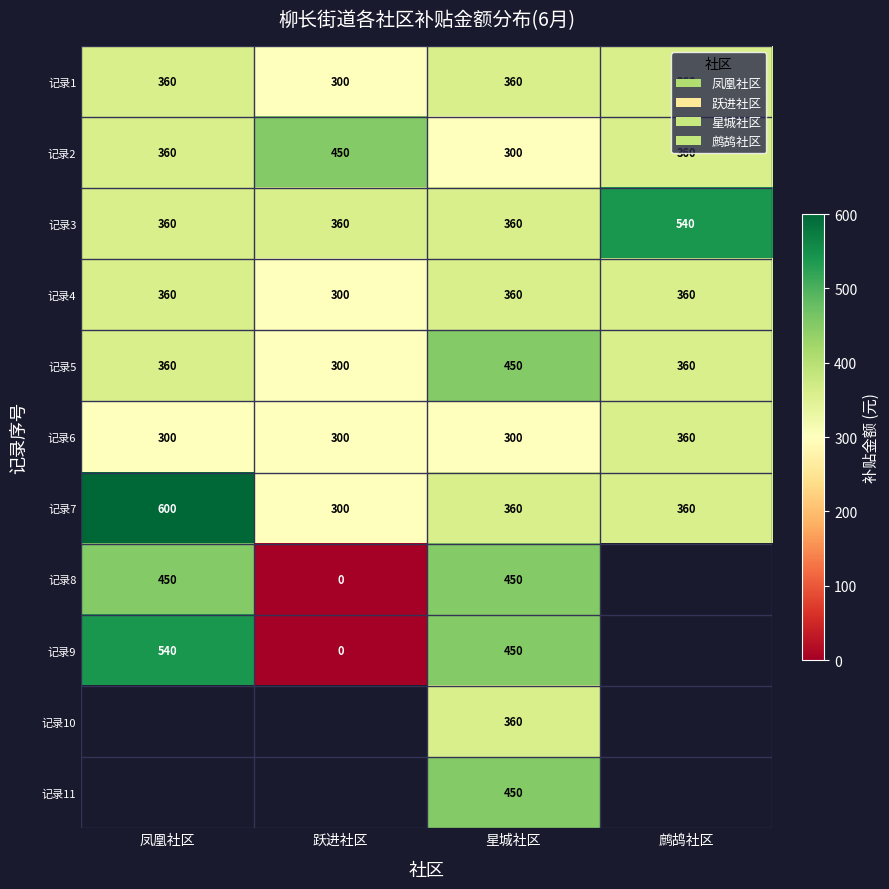

How many series are shown in this chart?

11